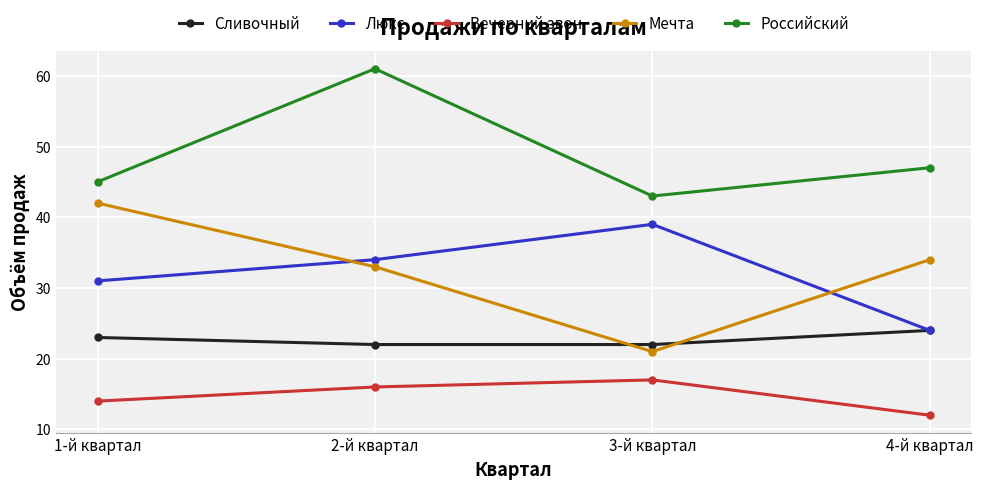

What is the value of the Мечта point at the 3rd from the left?

21